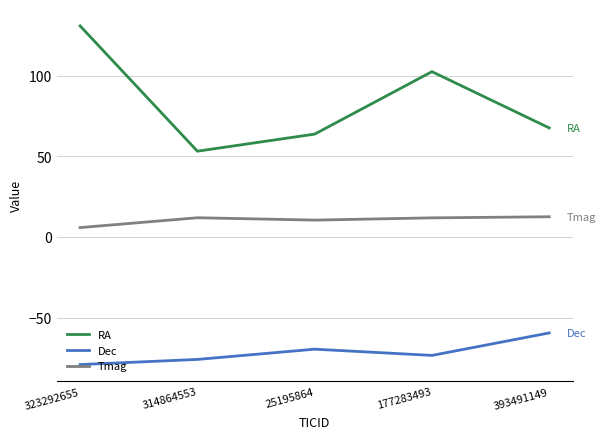

True or false: Tmag and RA intersect in this chart.

False